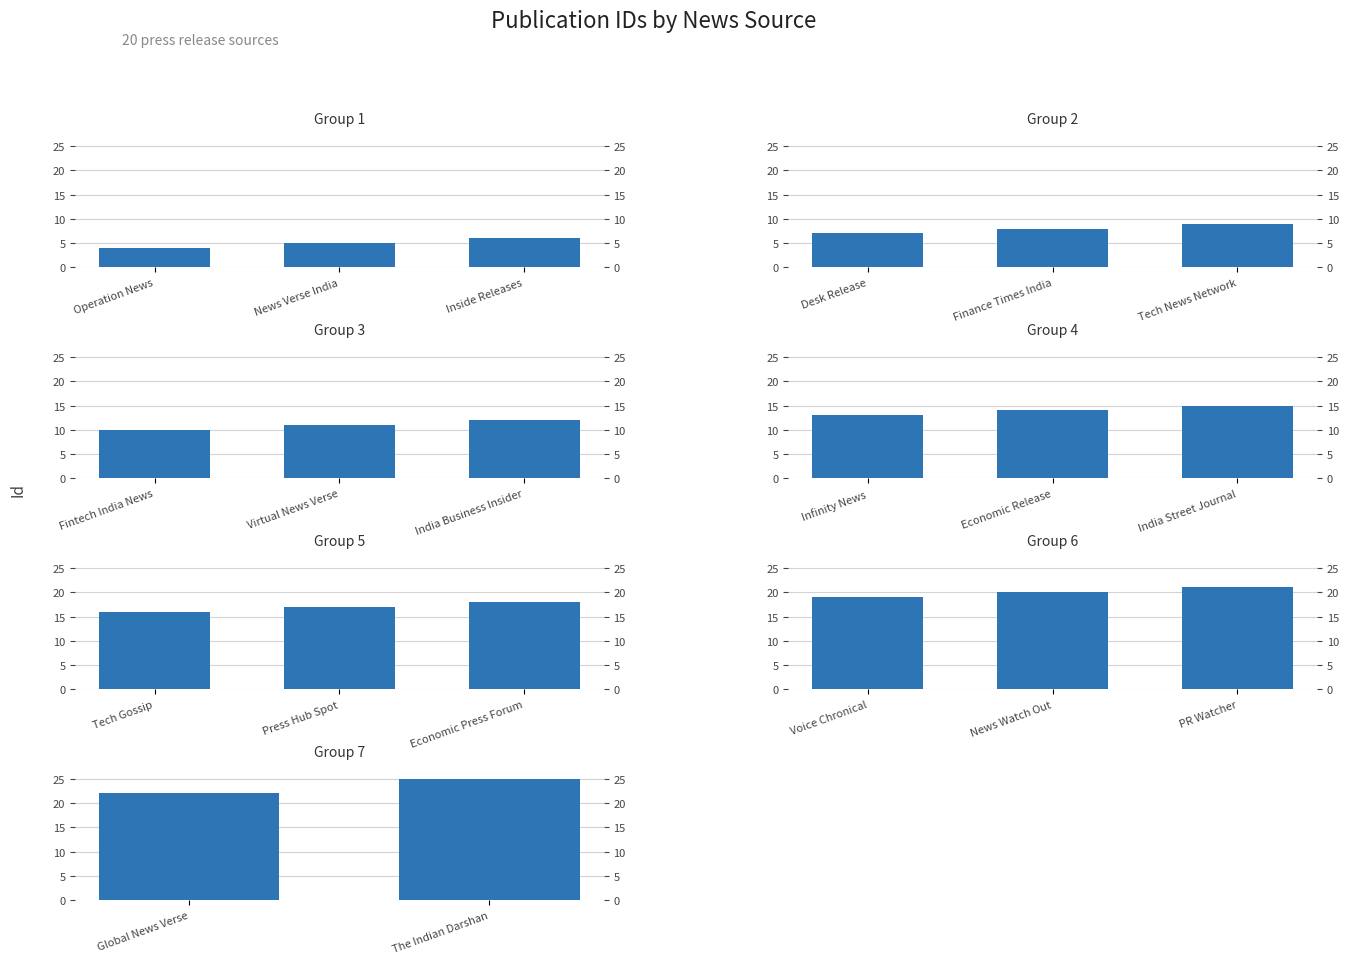

Reading left to right, transcribe all the data shown in this chart.

Operation News=4	News Verse India=5	Inside Releases=6	Desk Release=7	Finance Times India=8	Tech News Network=9	Fintech India News=10	Virtual News Verse=11	India Business Insider=12	Infinity News=13	Economic Release=14	India Street Journal=15	Tech Gossip=16	Press Hub Spot=17	Economic Press Forum=18	Voice Chronical=19	News Watch Out=20	PR Watcher=21	Global News Verse=22	The Indian Darshan=25